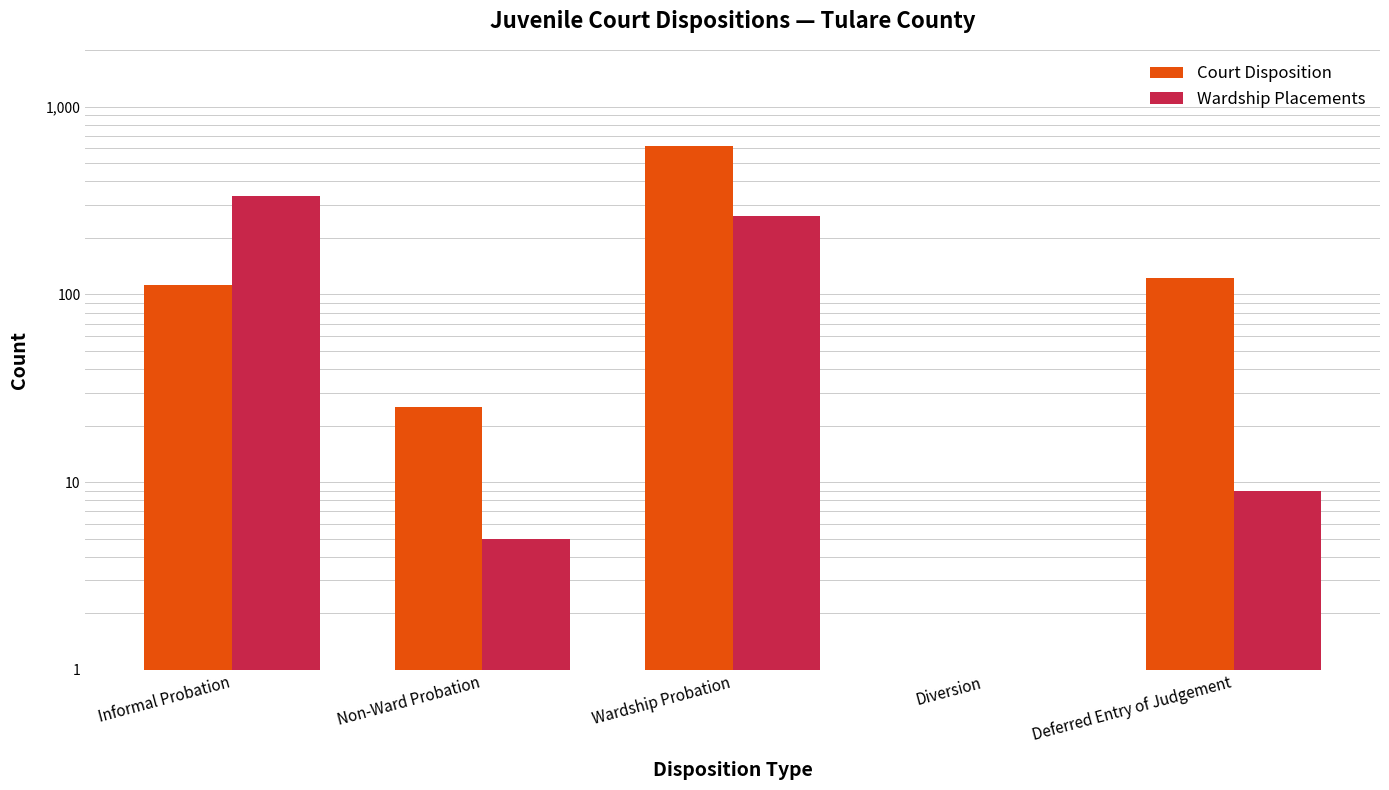

At which label does Wardship Placements reach its peak?

Informal Probation